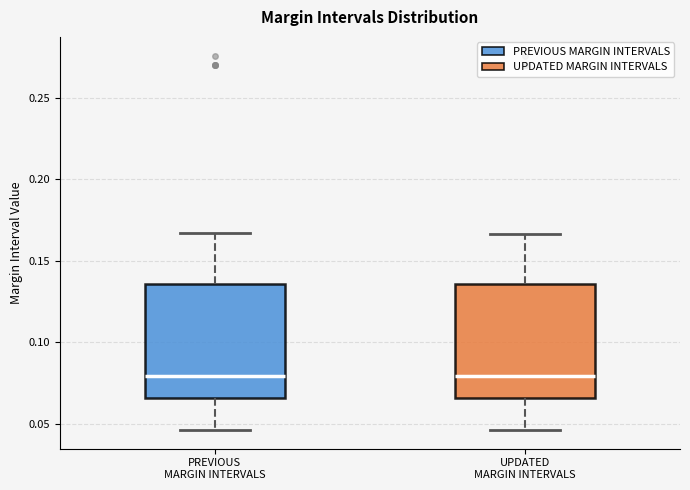

Reading left to right, transcribe this box plot: for each box, give where its median line is, the range the box spans, and where its two whiskers end, as read against the y-axis. The values are not printed on the chart, so give them approximately, as read against the axis.

PREVIOUS MARGIN INTERVALS: median 0.080, box 0.065 to 0.135, whiskers 0.045 to 0.165
UPDATED MARGIN INTERVALS: median 0.080, box 0.065 to 0.135, whiskers 0.045 to 0.165